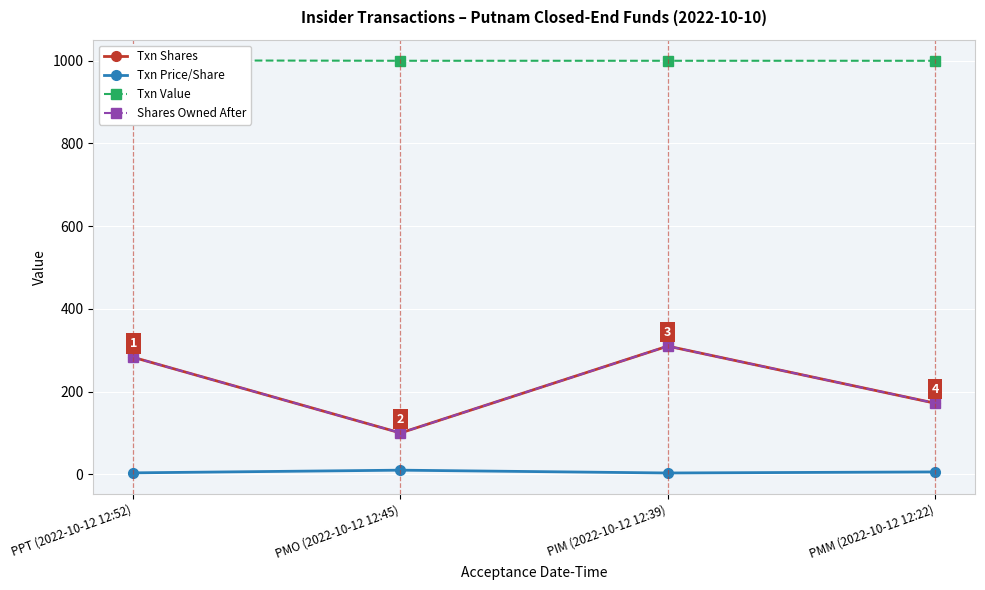

Reading left to right, transcribe all the data shown in this chart.

Txn Shares: PPT (2022-10-12 12:52)=283.0	PMO (2022-10-12 12:45)=100.0	PIM (2022-10-12 12:39)=310.0	PMM (2022-10-12 12:22)=172.0
Txn Price/Share: PPT (2022-10-12 12:52)=3.5	PMO (2022-10-12 12:45)=10.0	PIM (2022-10-12 12:39)=3.2	PMM (2022-10-12 12:22)=5.8
Txn Value: PPT (2022-10-12 12:52)=1001.0	PMO (2022-10-12 12:45)=1000.0	PIM (2022-10-12 12:39)=1000.0	PMM (2022-10-12 12:22)=1000.0
Shares Owned After: PPT (2022-10-12 12:52)=283.0	PMO (2022-10-12 12:45)=100.0	PIM (2022-10-12 12:39)=310.0	PMM (2022-10-12 12:22)=172.0